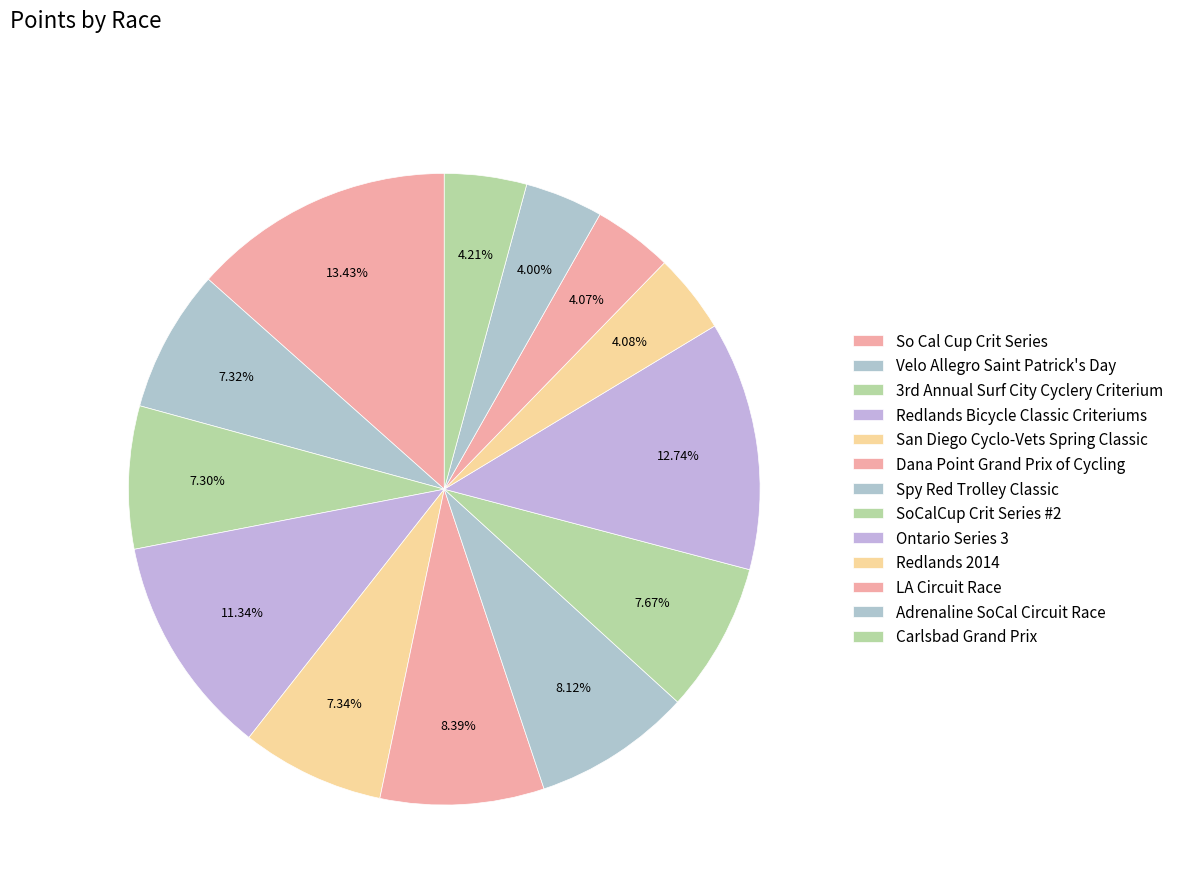

To the nearest percent, what portion does Carlsbad Grand Prix represent?

4%